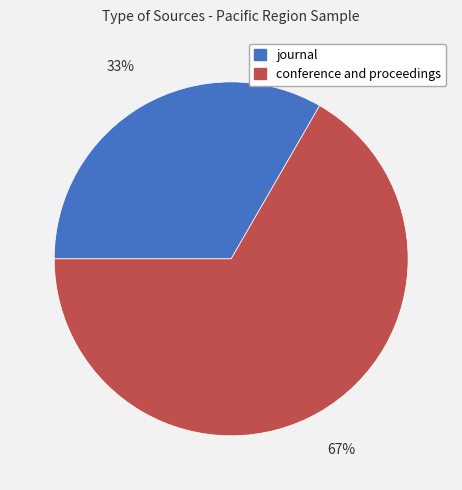

How many segments does this pie chart have?

2